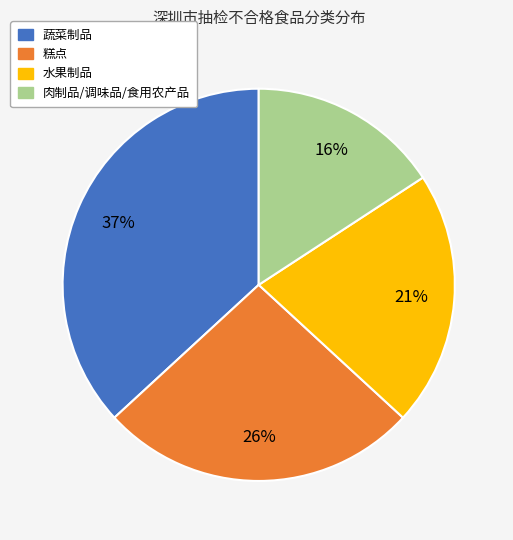

How many slices are in this pie chart?

4